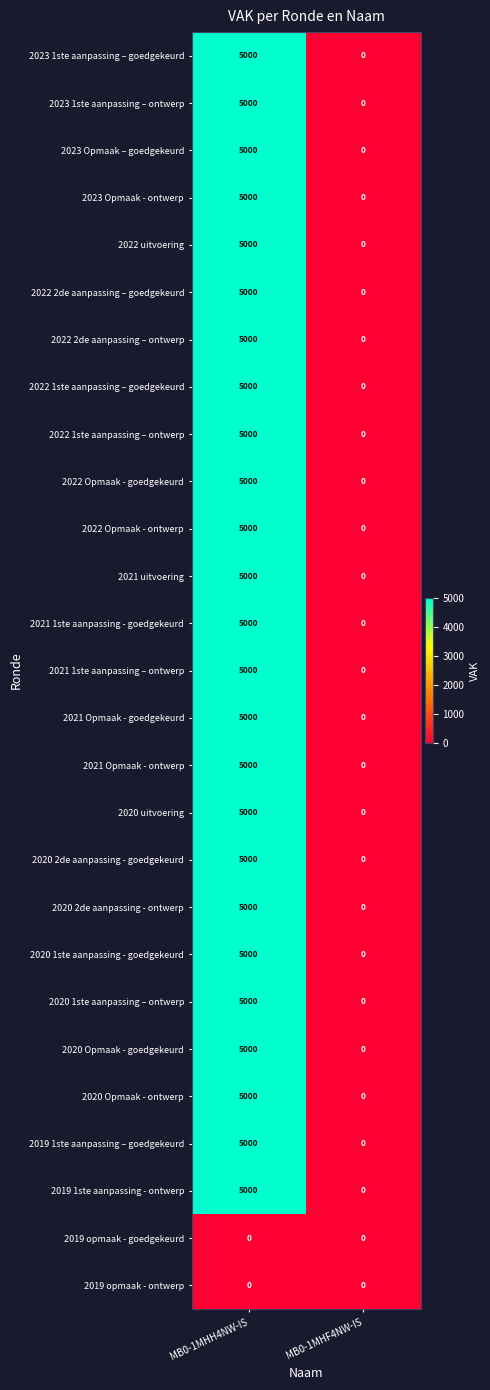

True or false: 2021 1ste aanpassing – ontwerp has a value of 7559 at MB0-1MHH4NW-IS.

False